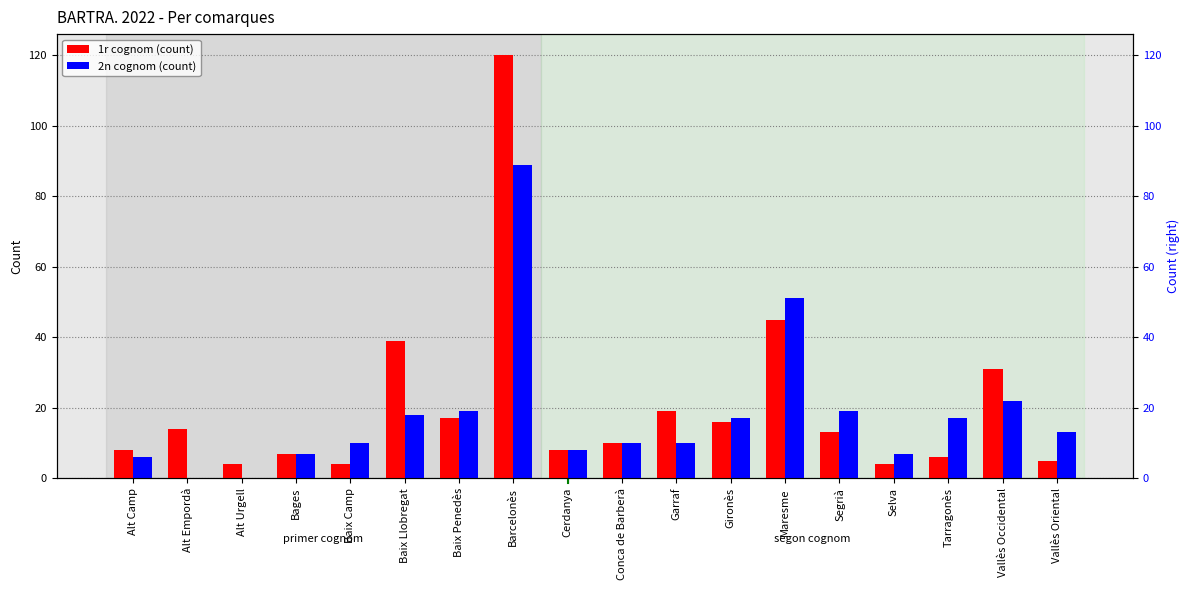

At which category does the chart reach its peak across all series?

Barcelonès